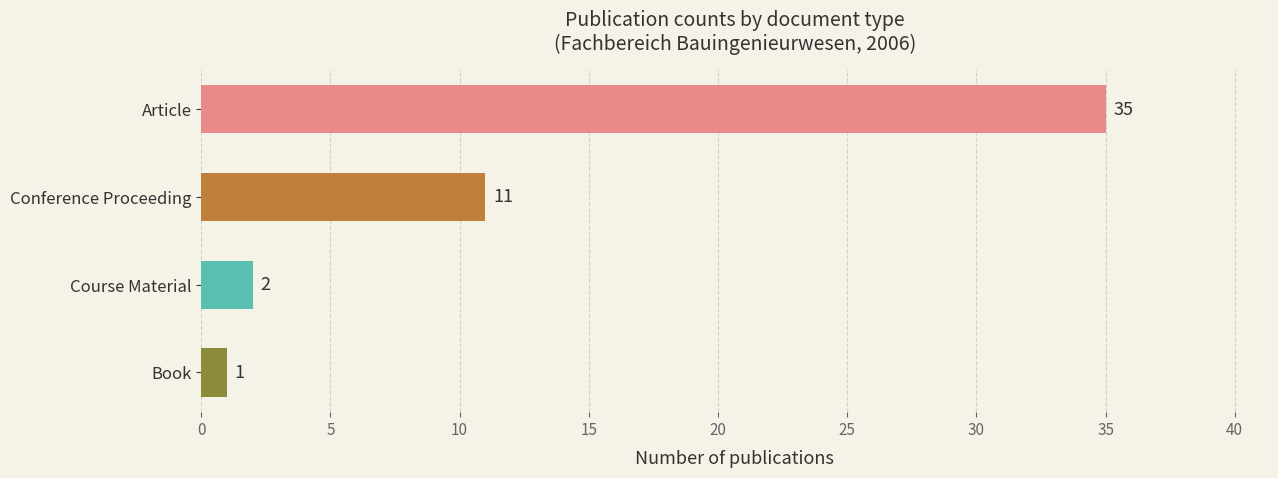

Between Article and Book, which is larger?

Article